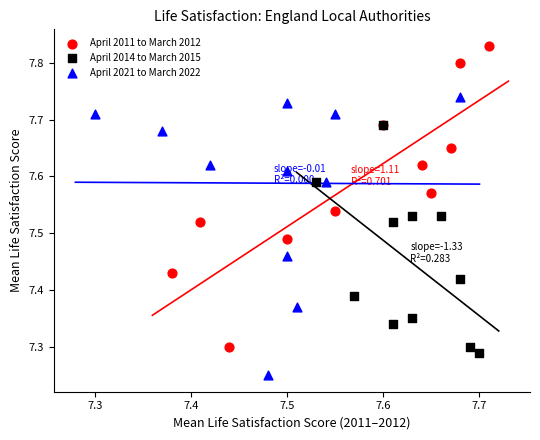

Which series contains the highest Y value?

April 2011 to March 2012